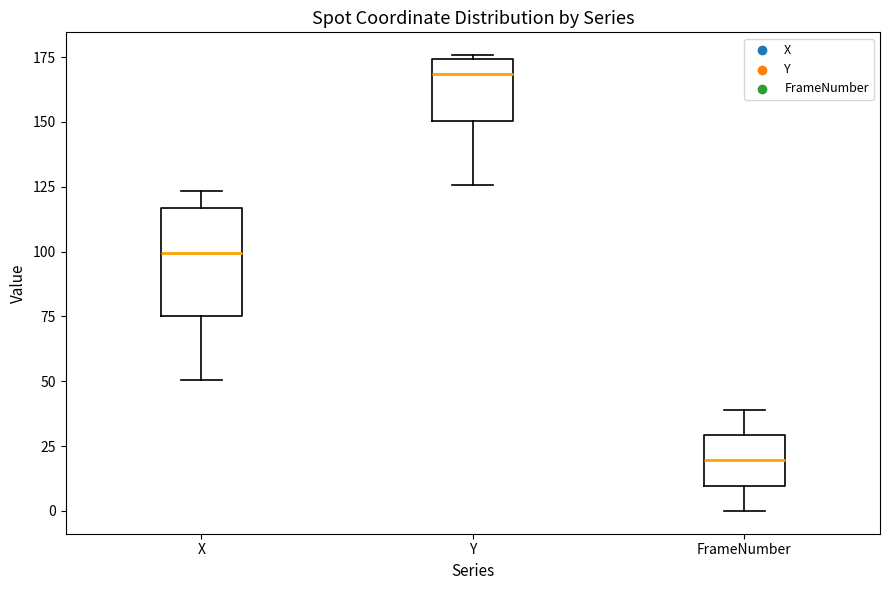

Which box has the lowest median line?

FrameNumber